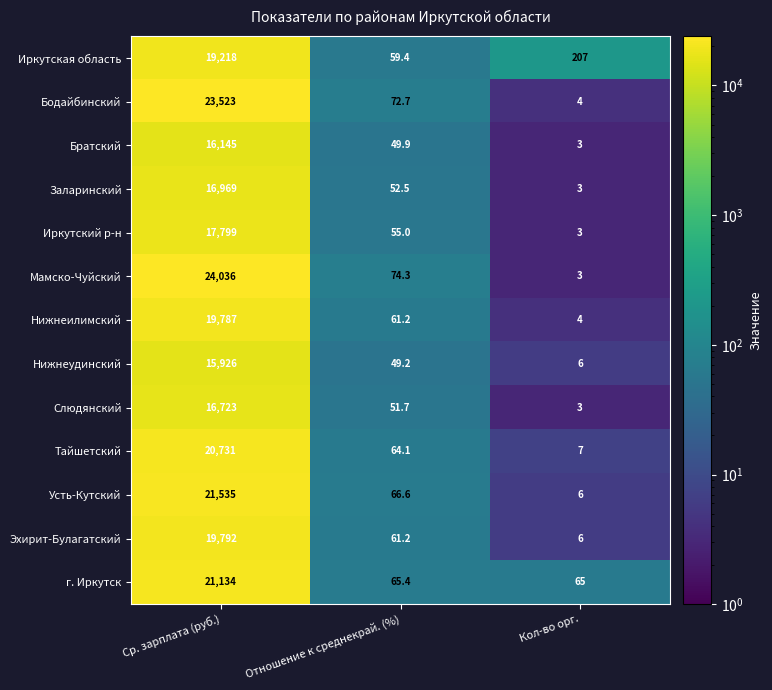

Rank the categories by Усть-Кутский value from lowest to highest.

Кол-во орг., Отношение к среднекрай. (%), Ср. зарплата (руб.)